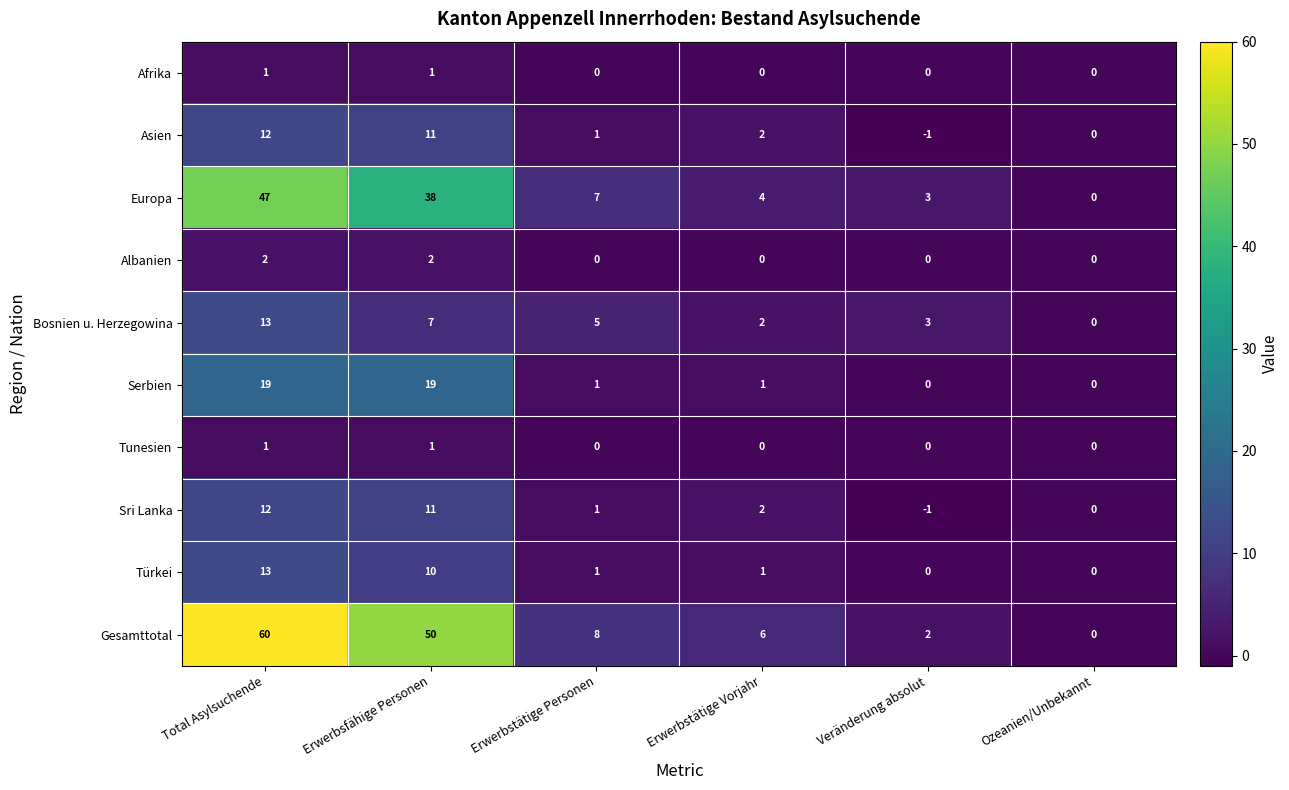

Is it true that Asien equals 19 at Total Asylsuchende?

False